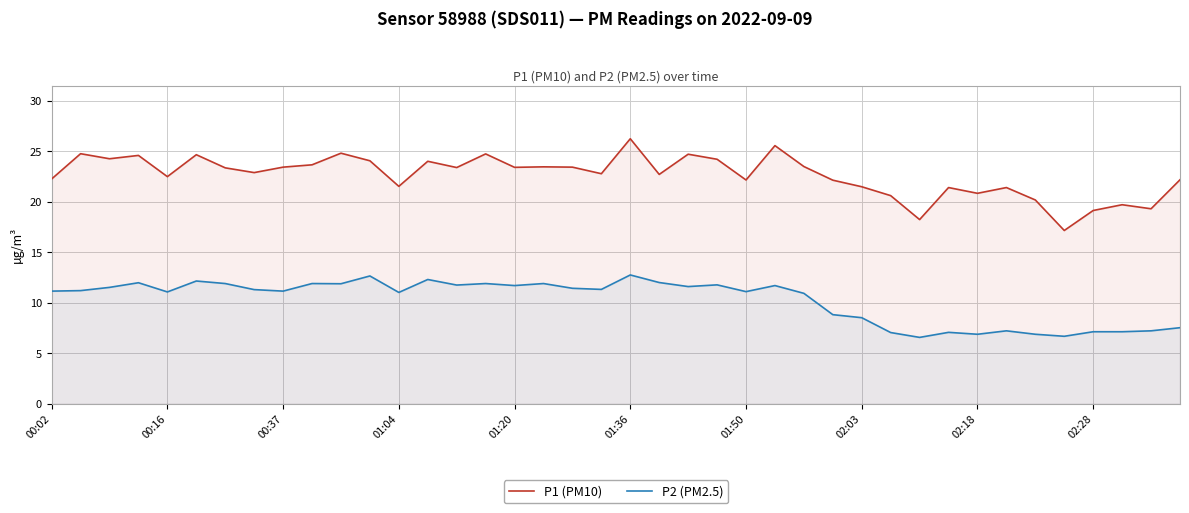

List the series in order of their overall mean, lowest first.

P2 (PM2.5), P1 (PM10)